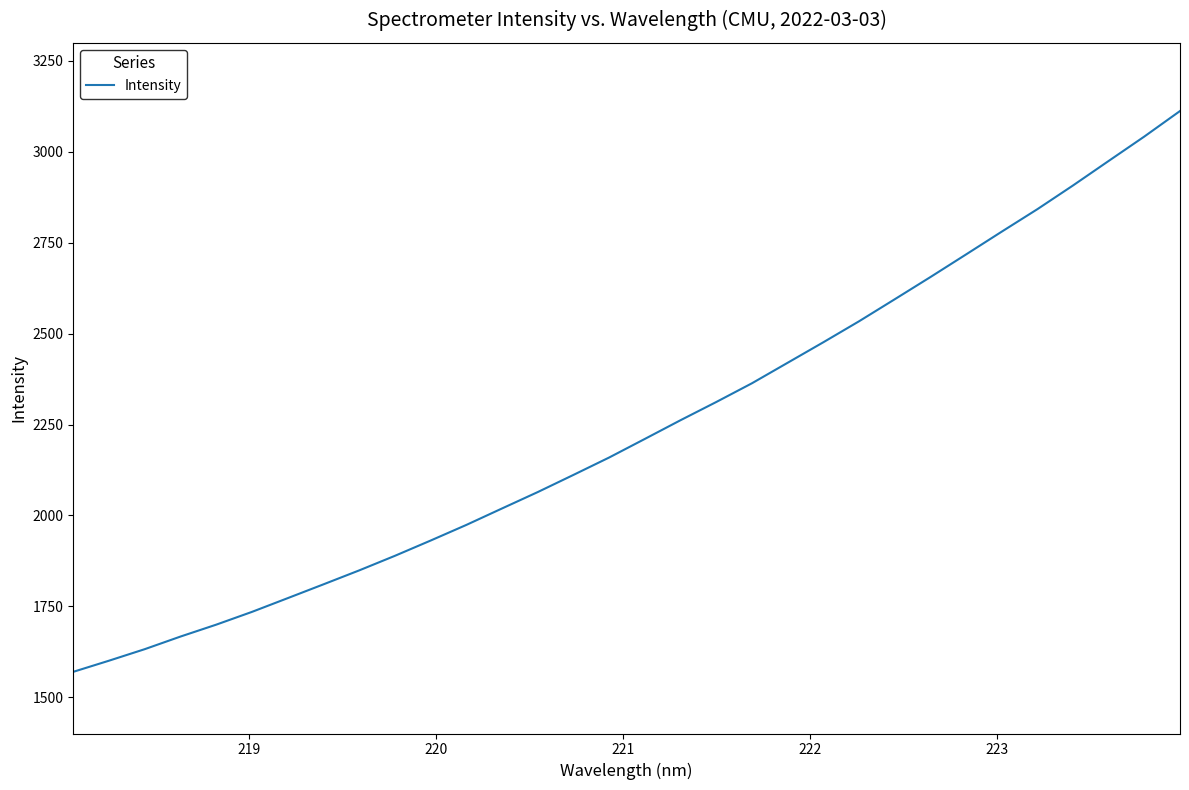

What is the difference between the maximum and minimum values?

1542.7